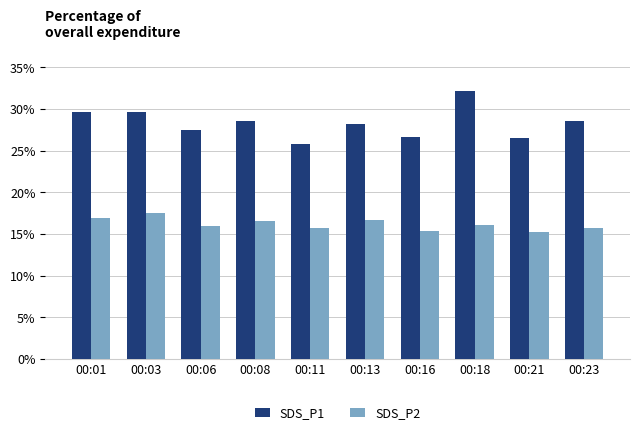

The value of SDS_P2 at 00:06 is 10.6. True or false?

False